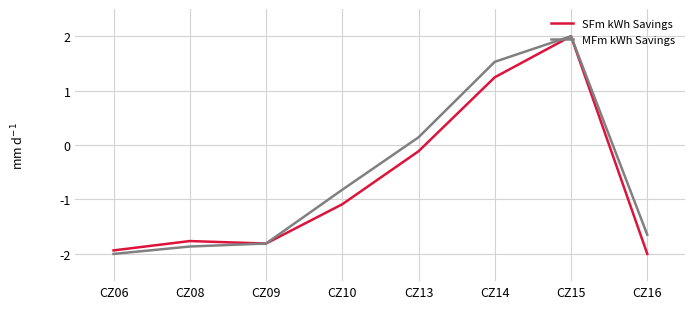

True or false: MFm kWh Savings has a value of -1.0 at CZ06.

False